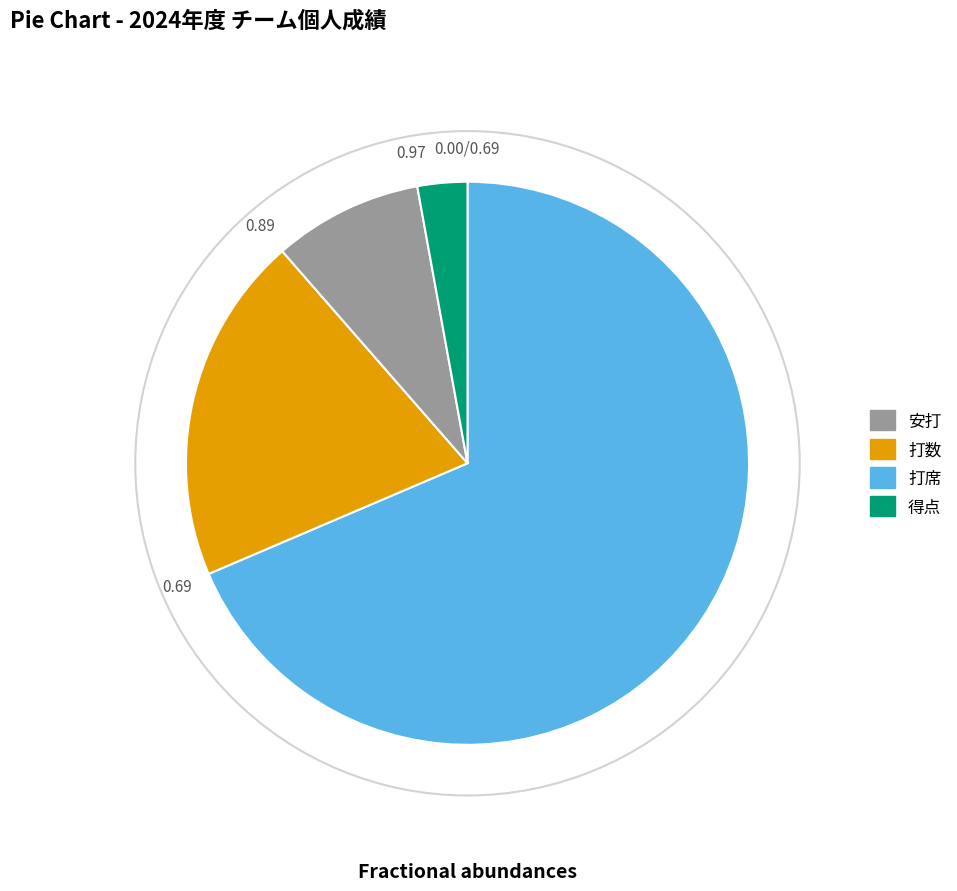

Does any single category account for the majority?

Yes